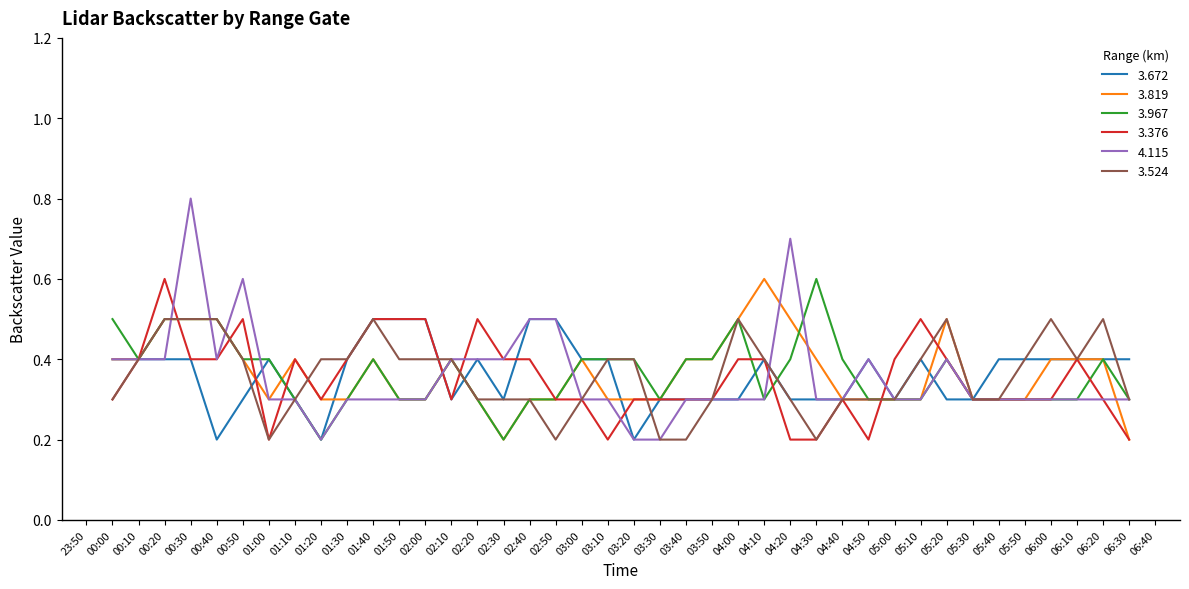

Is it true that 4.115 equals 0.5 at 04:30?

False